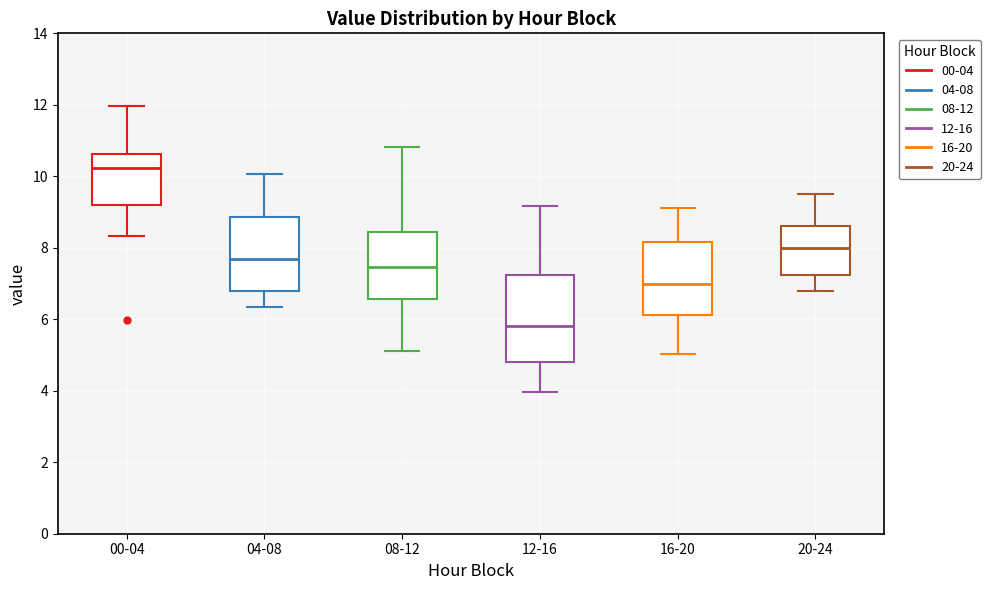

Reading left to right, transcribe this box plot: for each box, give where its median line is, the range the box spans, and where its two whiskers end, as read against the y-axis. The values are not printed on the chart, so give them approximately, as read against the axis.

00-04: median 10.2, box 9.2 to 10.6, whiskers 8.4 to 12.0
04-08: median 7.6, box 6.8 to 8.8, whiskers 6.4 to 10.0
08-12: median 7.4, box 6.6 to 8.4, whiskers 5.2 to 10.8
12-16: median 5.8, box 4.8 to 7.2, whiskers 4.0 to 9.2
16-20: median 7.0, box 6.2 to 8.2, whiskers 5.0 to 9.2
20-24: median 8.0, box 7.2 to 8.6, whiskers 6.8 to 9.6